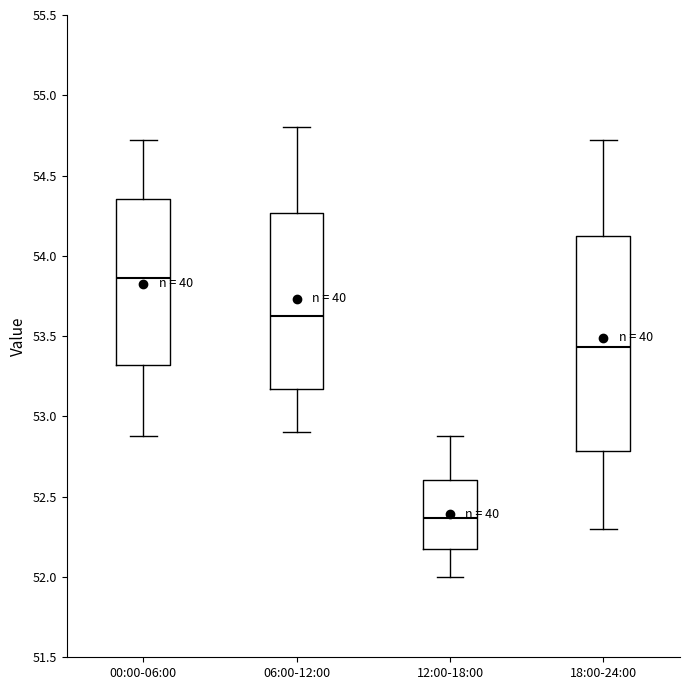

Which box is the tallest, from its lower edge to its upper edge?

18:00-24:00